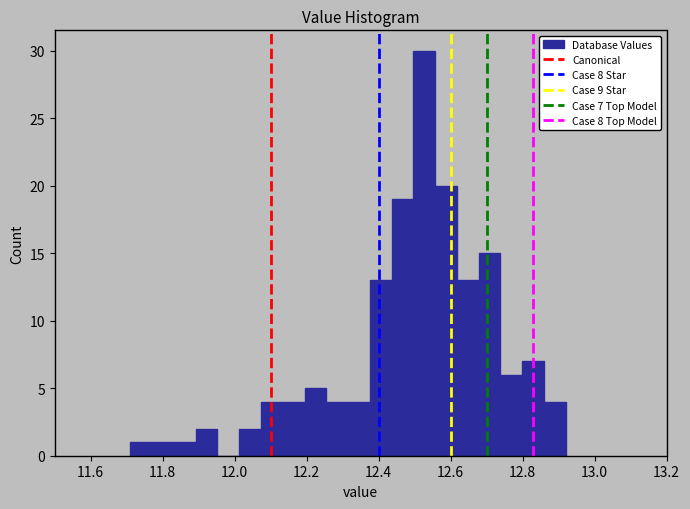

Around what value on the x-axis is the tallest bar? Give the approximate position of its centre, as read against the axis.

12.52